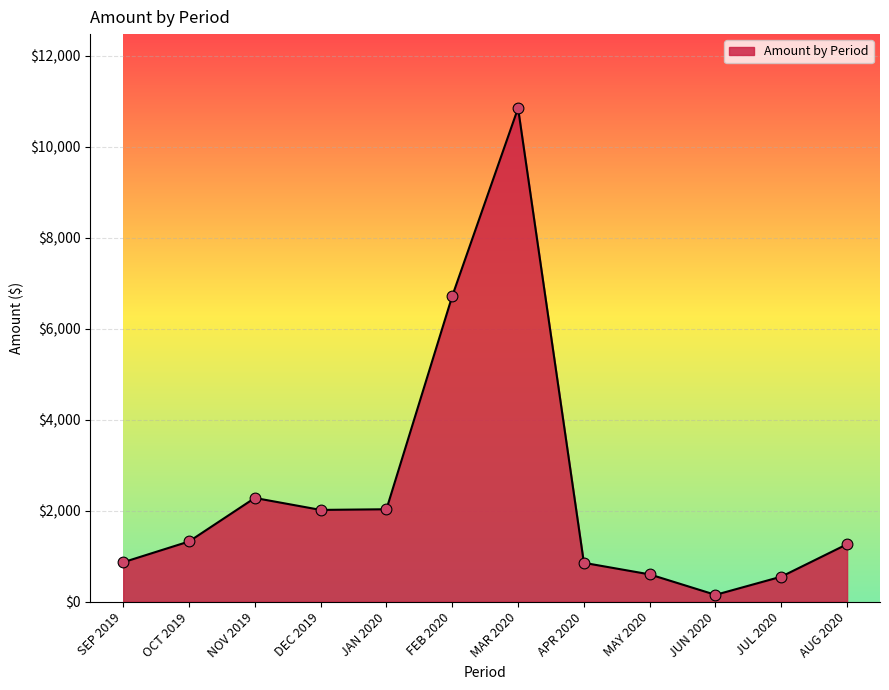

What is the change in value from FEB 2020 to JUN 2020?

-6570.9